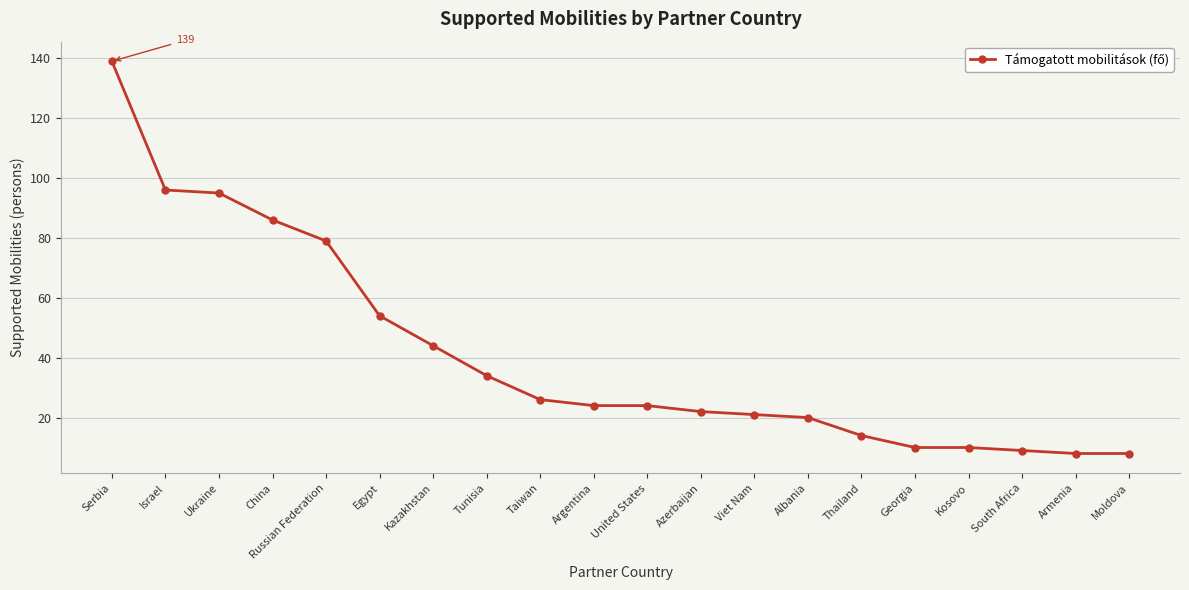

How many lines are shown in the chart?

1